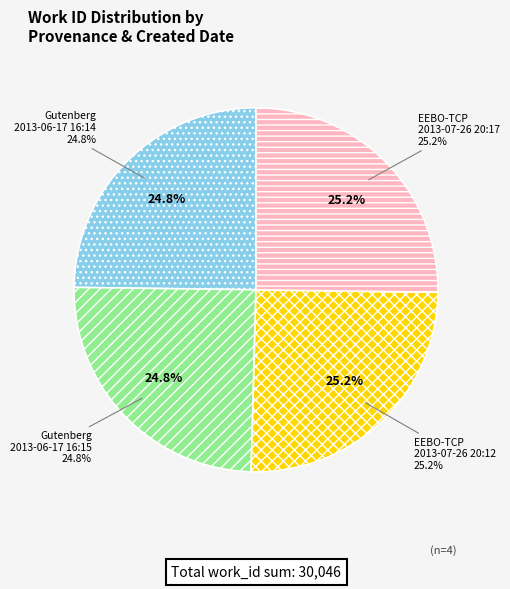

How many slices are in this pie chart?

4